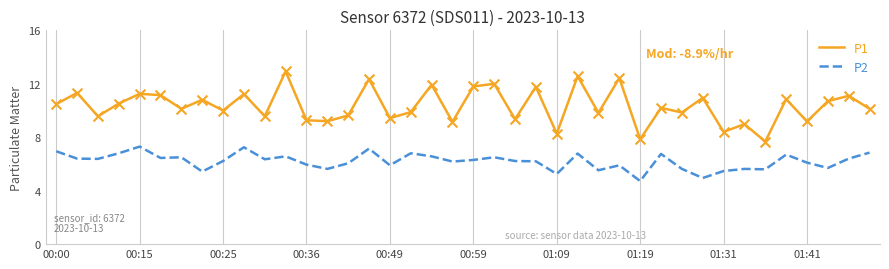

Which series has the widest spread of values?

P1